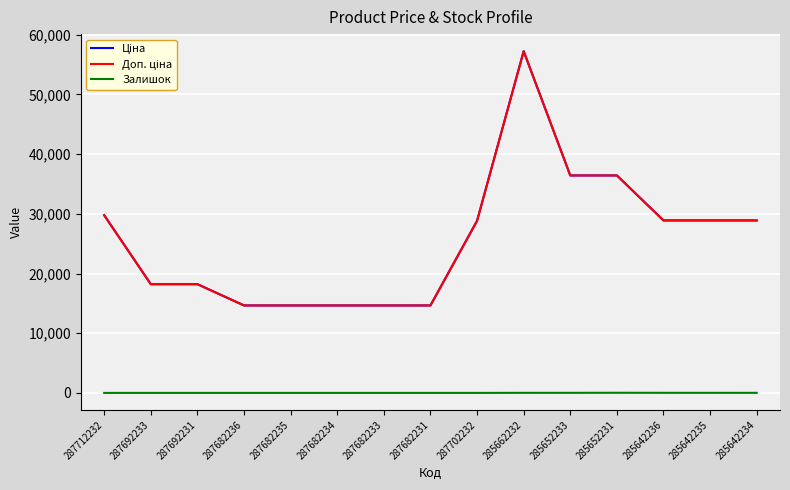

How many lines are shown in the chart?

3